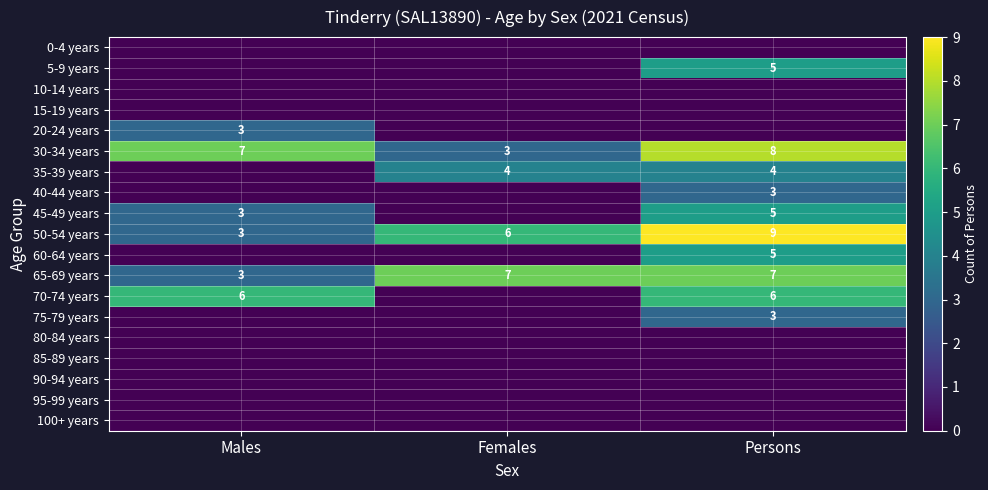

The value of 30-34 years at Males is 4. True or false?

False